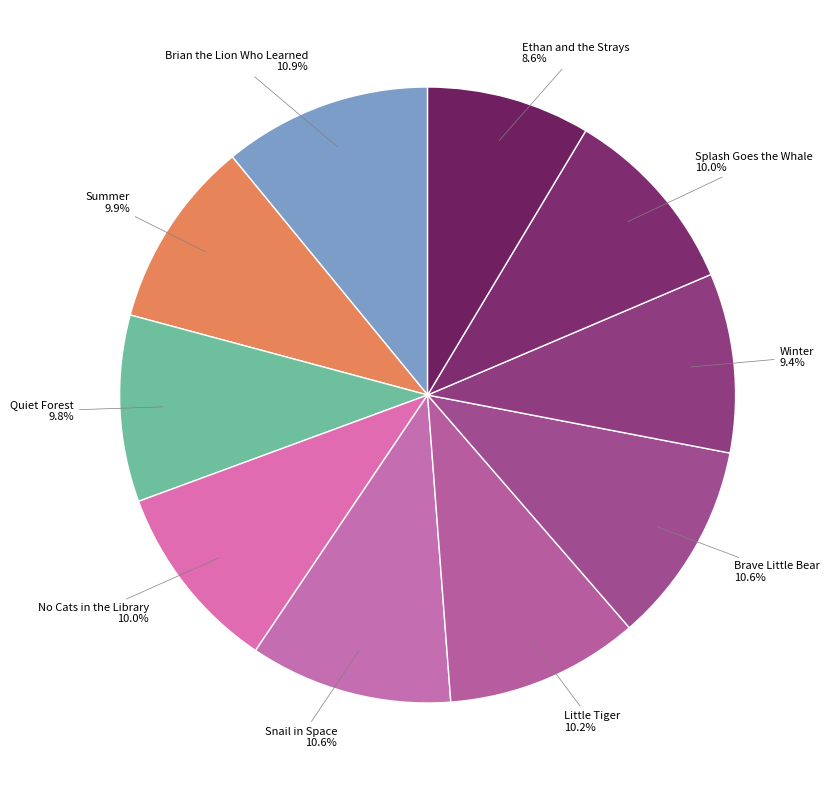

The Summer slice represents 19% of the pie. True or false?

False